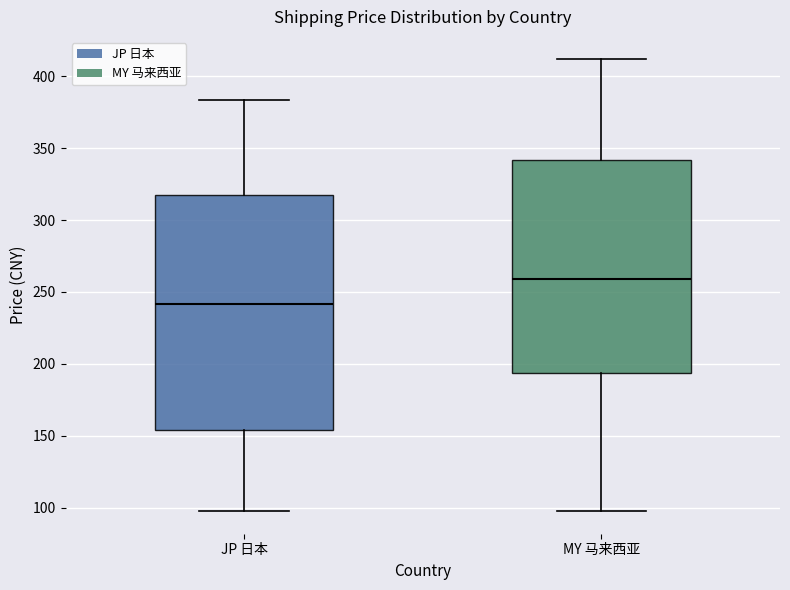

Which box's median line is the highest?

MY 马来西亚